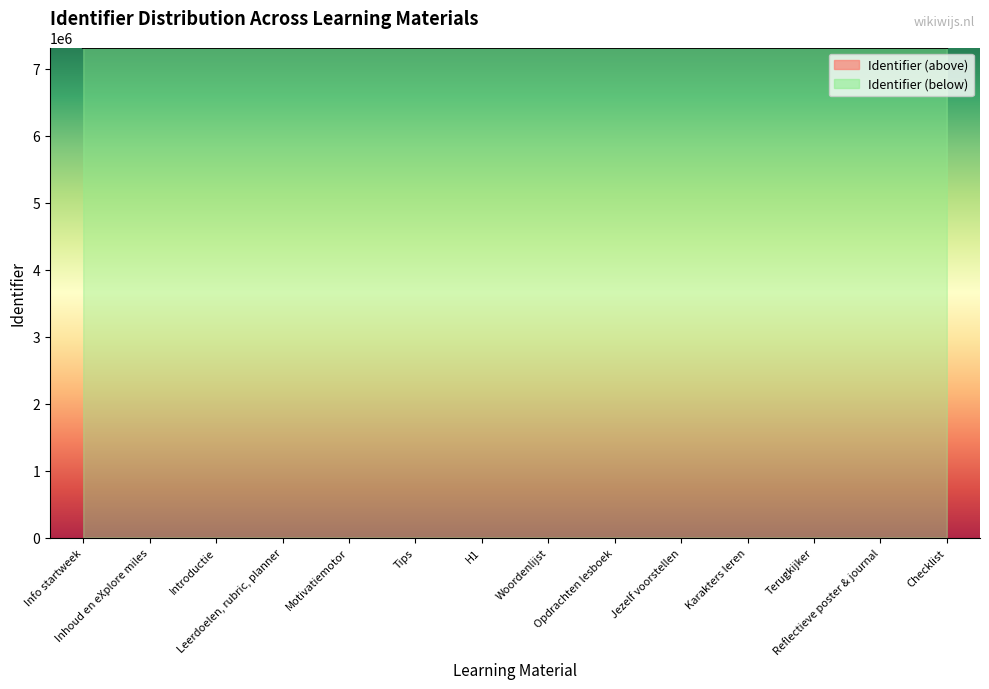

What value does the data have at Woordenlijst, to the nearest 5?

7319585